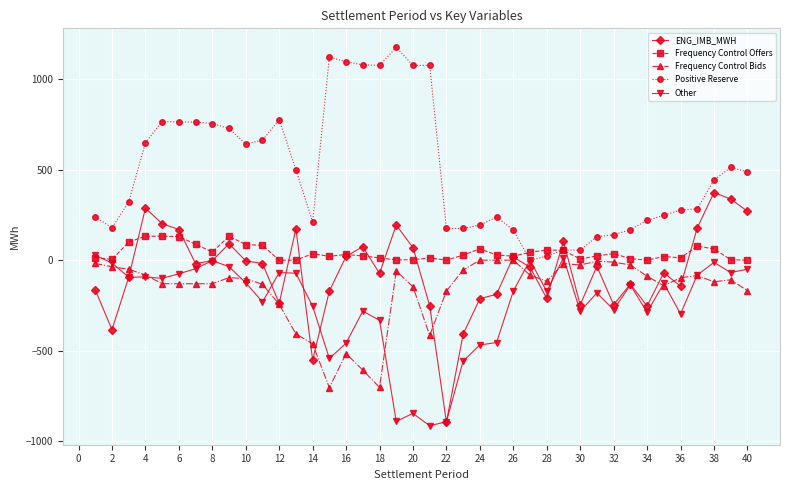

What is the value of the Positive Reserve point at the 29th from the left?

55.9